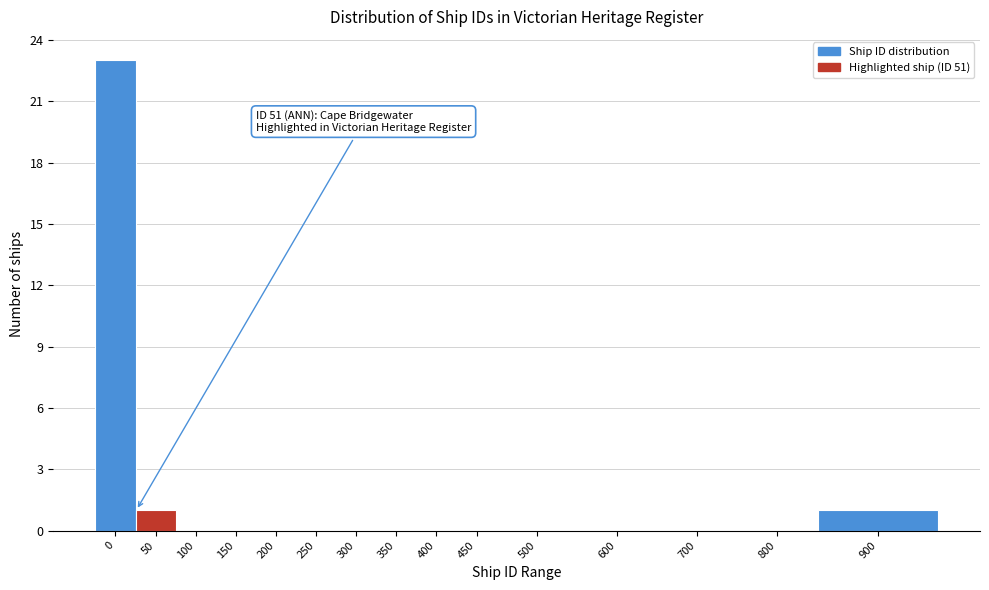

Reading left to right, what are all the values shown in this chart?

0=23	50=1	100=0	150=0	200=0	250=0	300=0	350=0	400=0	450=0	500=0	600=0	700=0	800=0	900=1